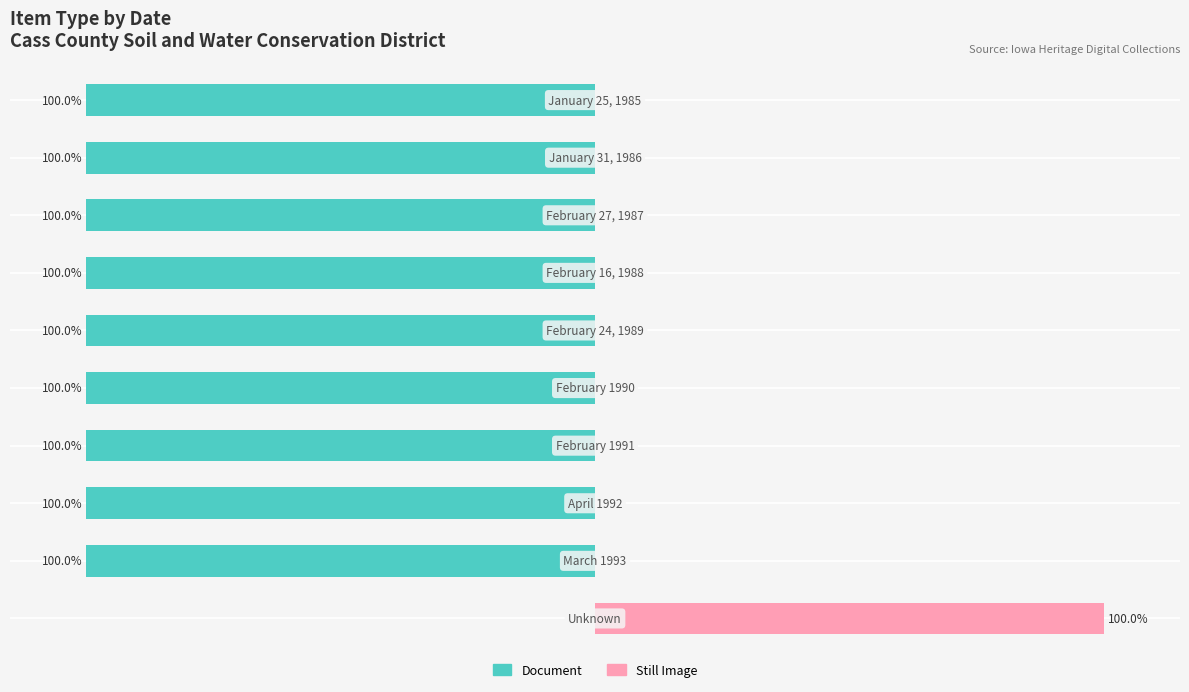

What is the greatest value displayed?

100